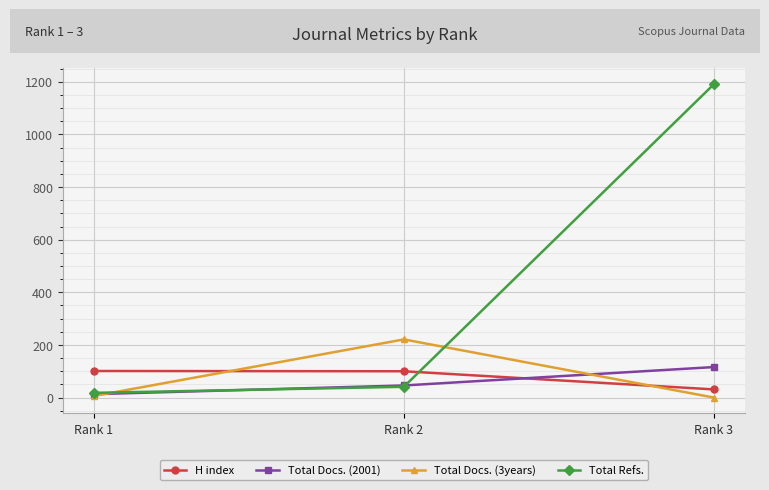

The value of Total Docs. (3years) at Rank 3 is -68. True or false?

False